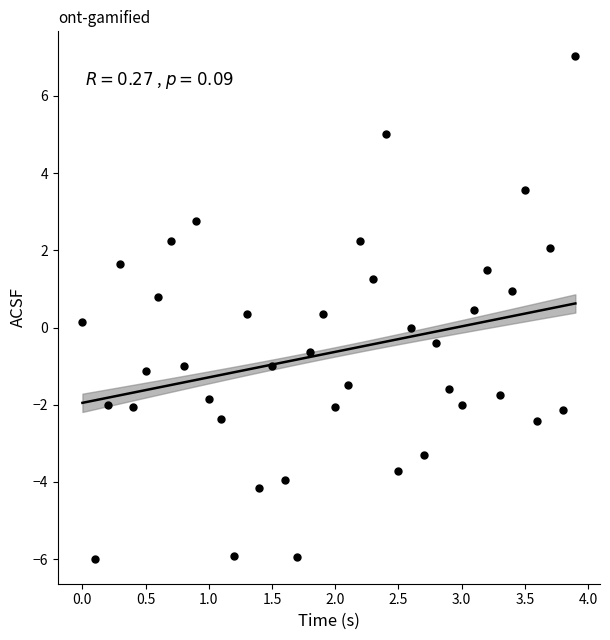

What is the range of Y values (max minus min)?

13.0